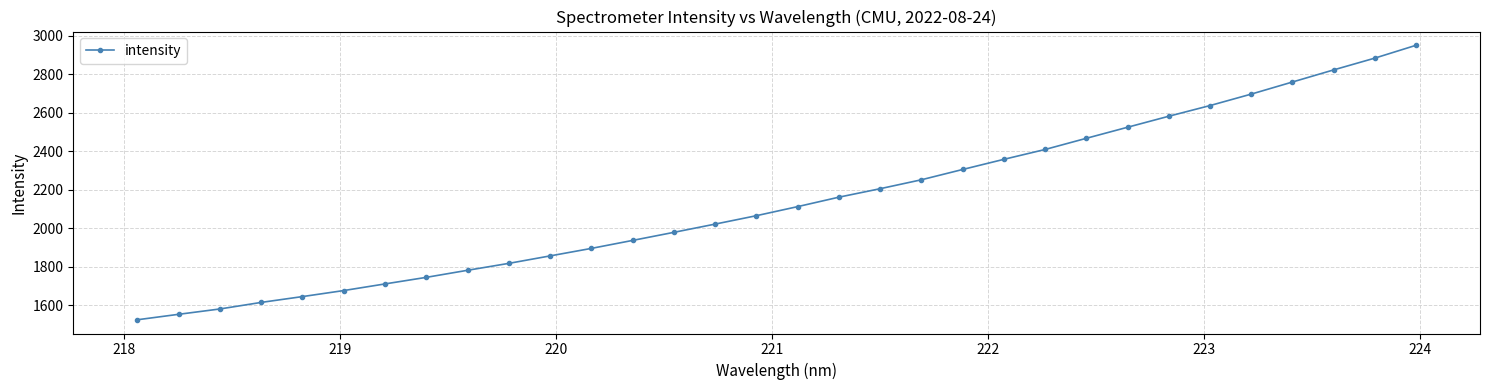

What is the difference between the maximum and minimum values?

1427.3